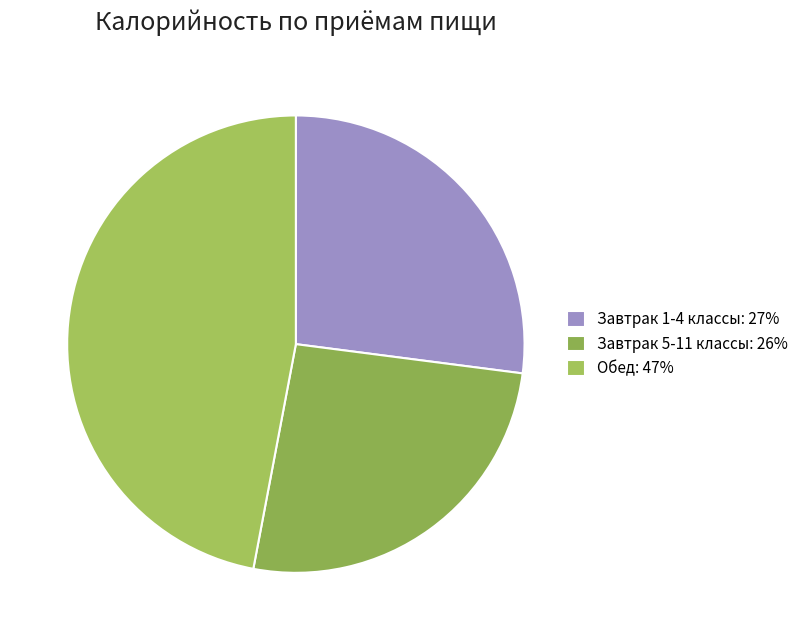

Which slice is the largest?

Обед: 47%